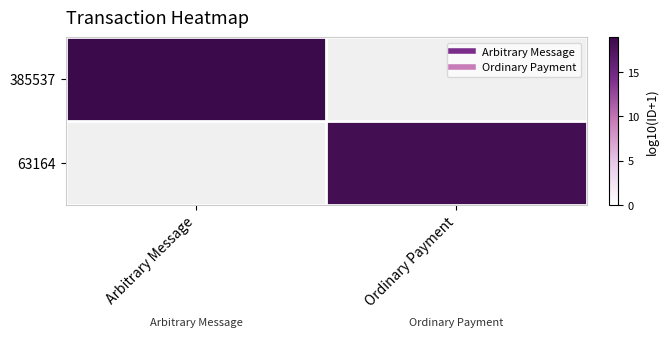

Is the value of 385537 at Ordinary Payment greater than the value of 63164 at Arbitrary Message?

No